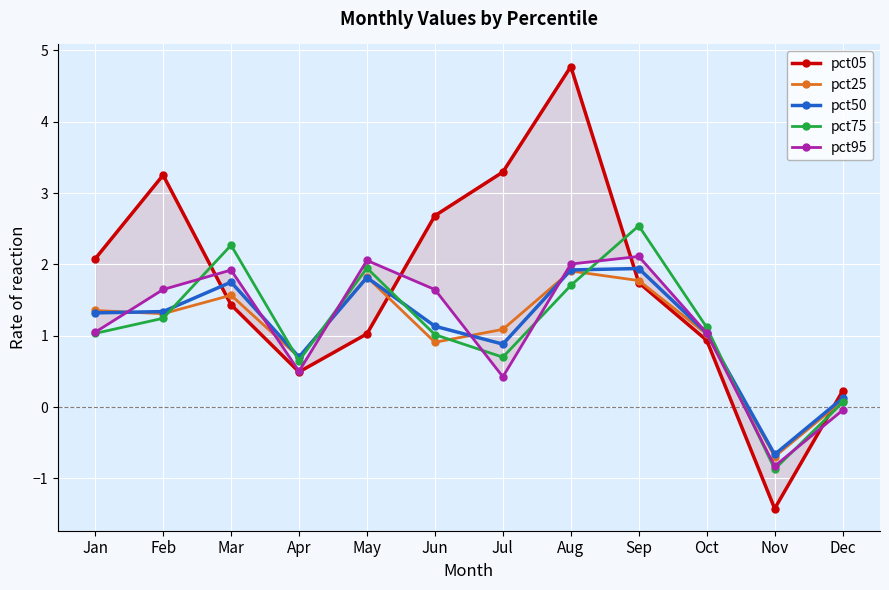

What is the spread (max minus min) of values at Feb?

2.0